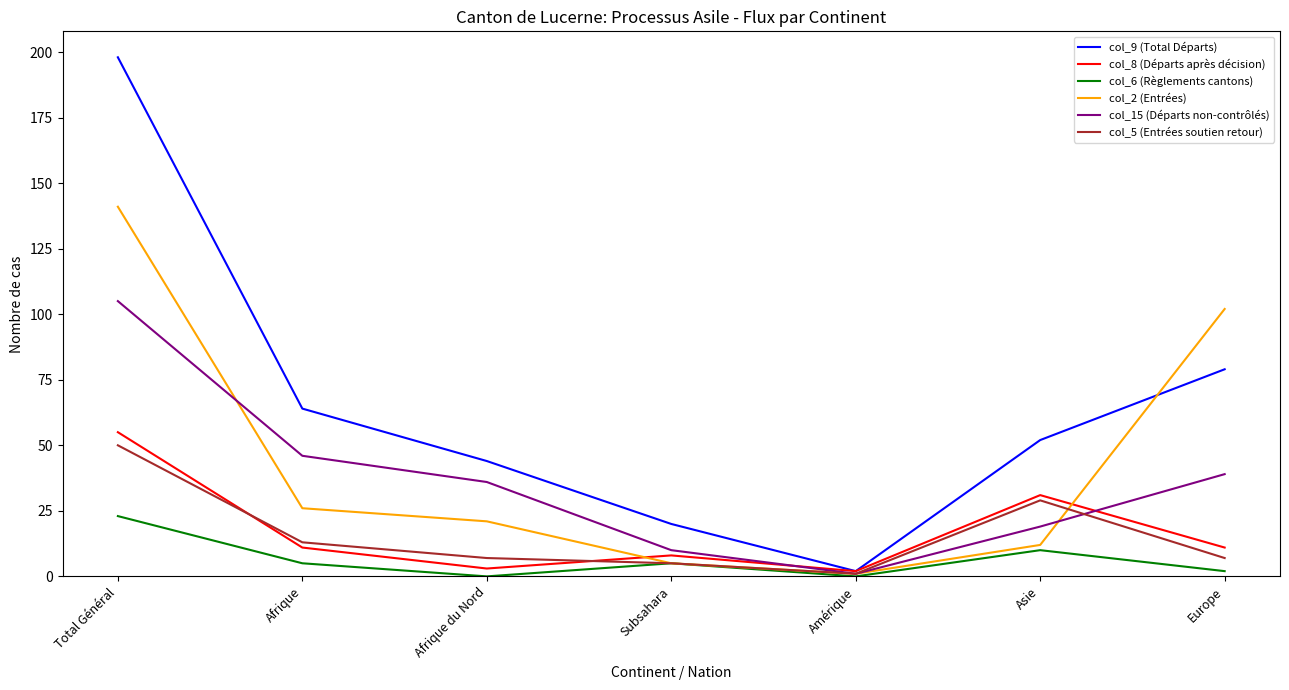

Does the chart have visible grid lines?

No